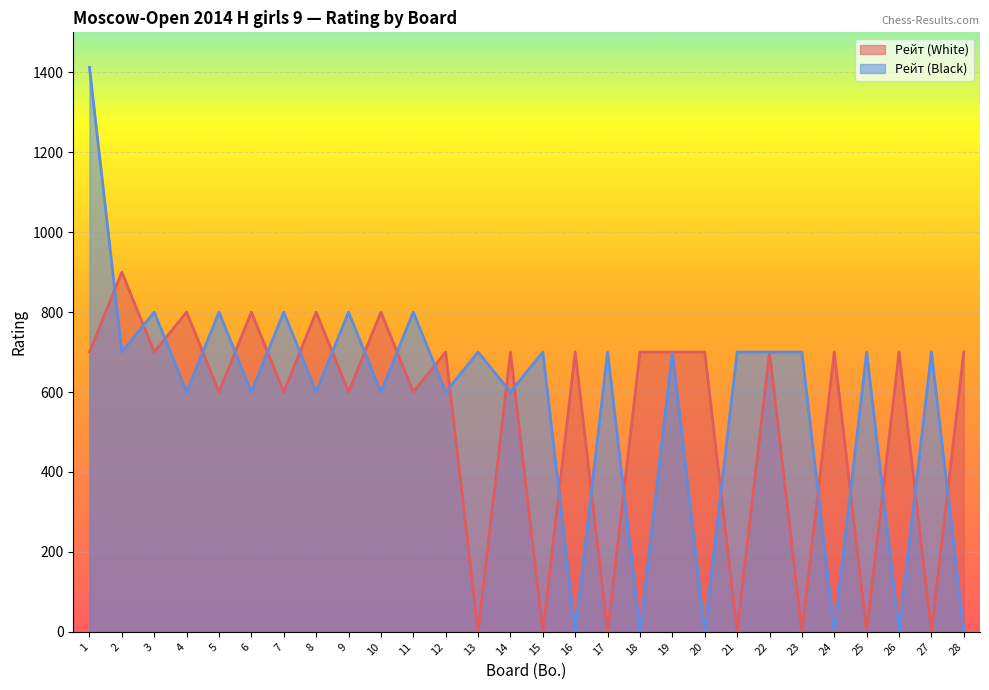

What is the value of the Рейт (Black) point at the 14th from the left?

600